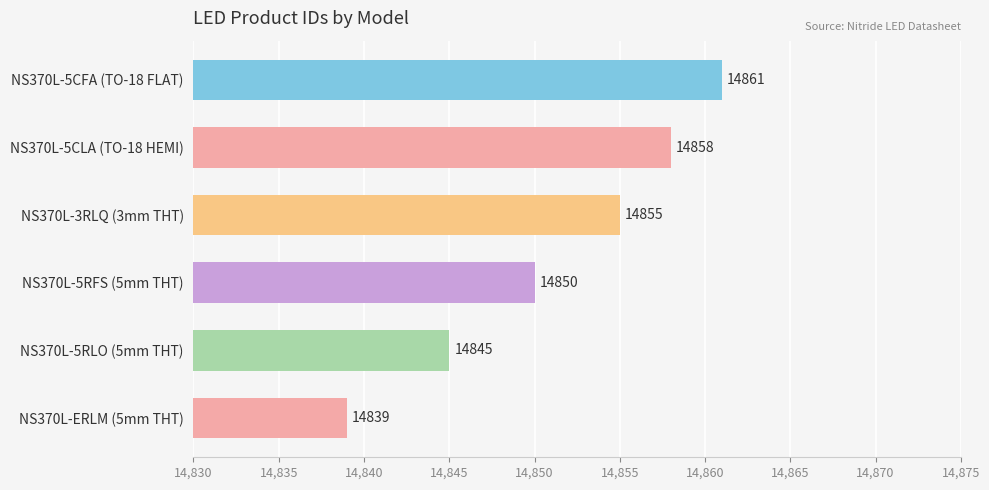

The value at NS370L-5CFA (TO-18 FLAT) is 14861. True or false?

True